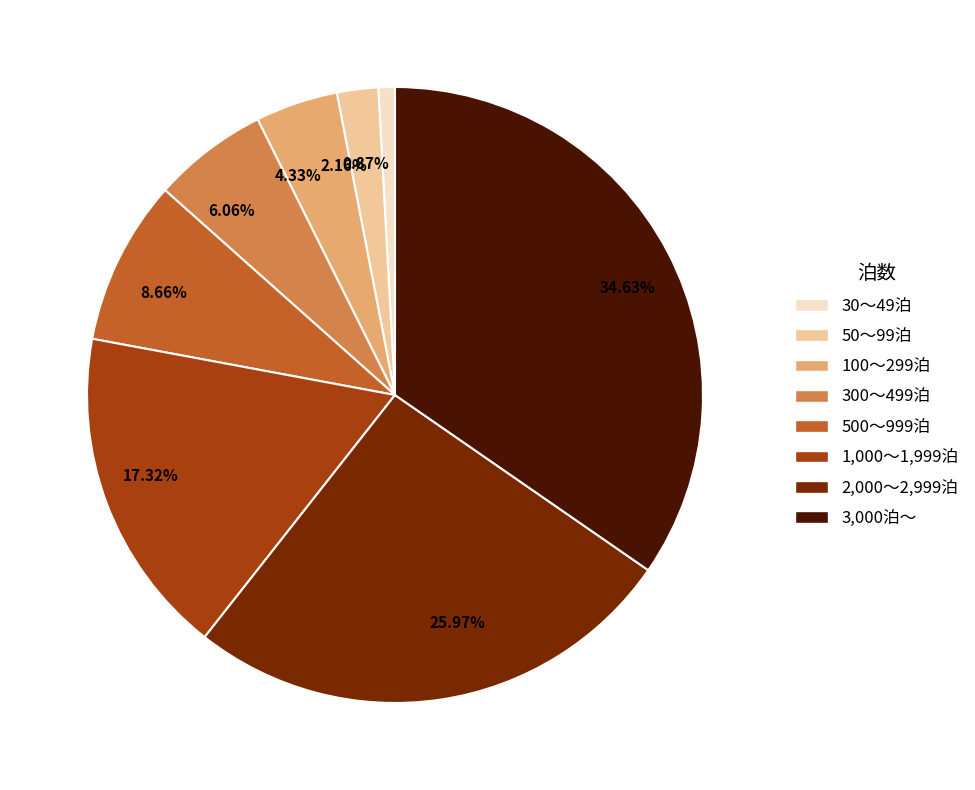

Between 17.32% and 25.97%, which is larger?

25.97%